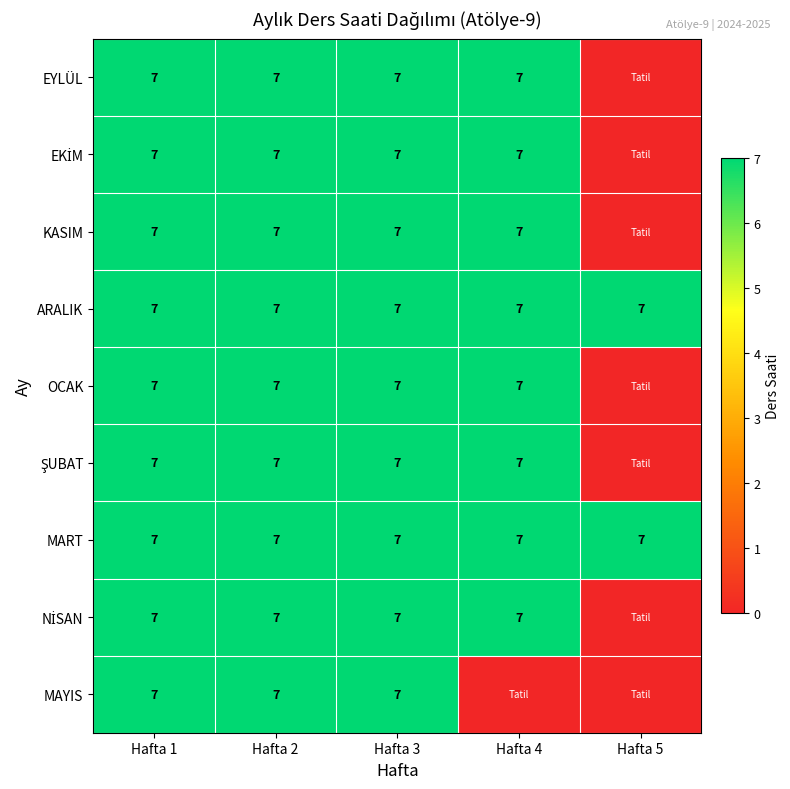

What is the sum of the KASIM values at 1 and 3?

14